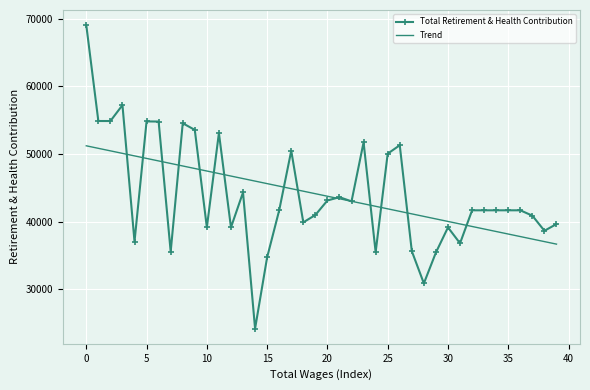

What is the greatest value displayed?

69030.0